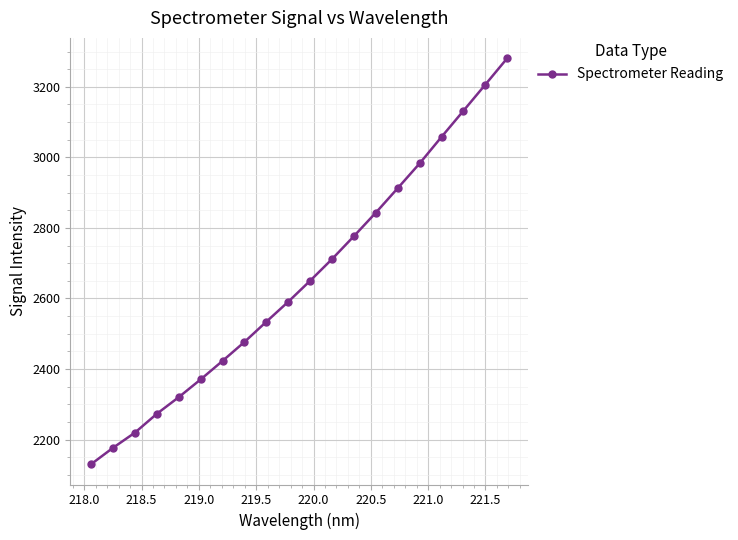

What is the sum of all values?

53070.0